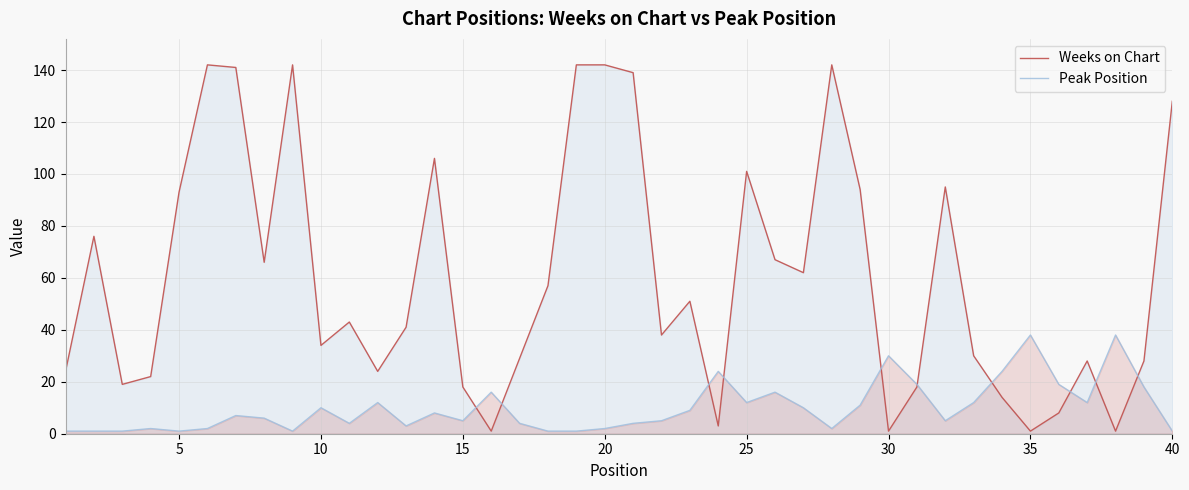

Which series has the largest total across all categories?

Weeks on Chart